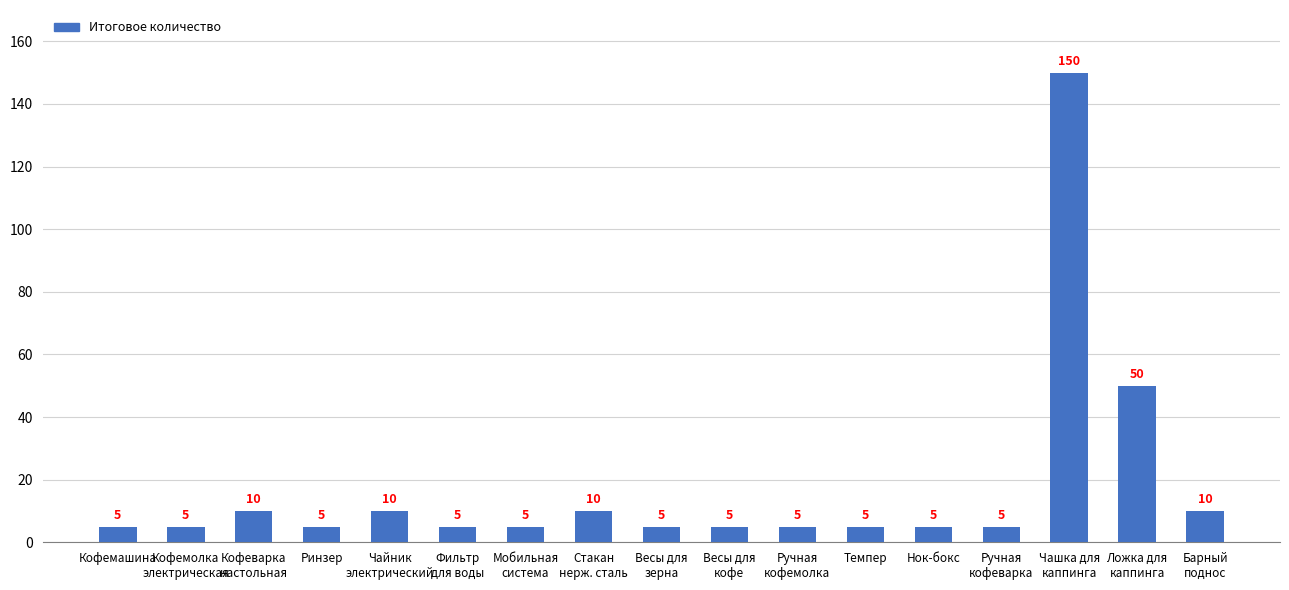

Is it true that the value at Весы для
кофе is 5?

True